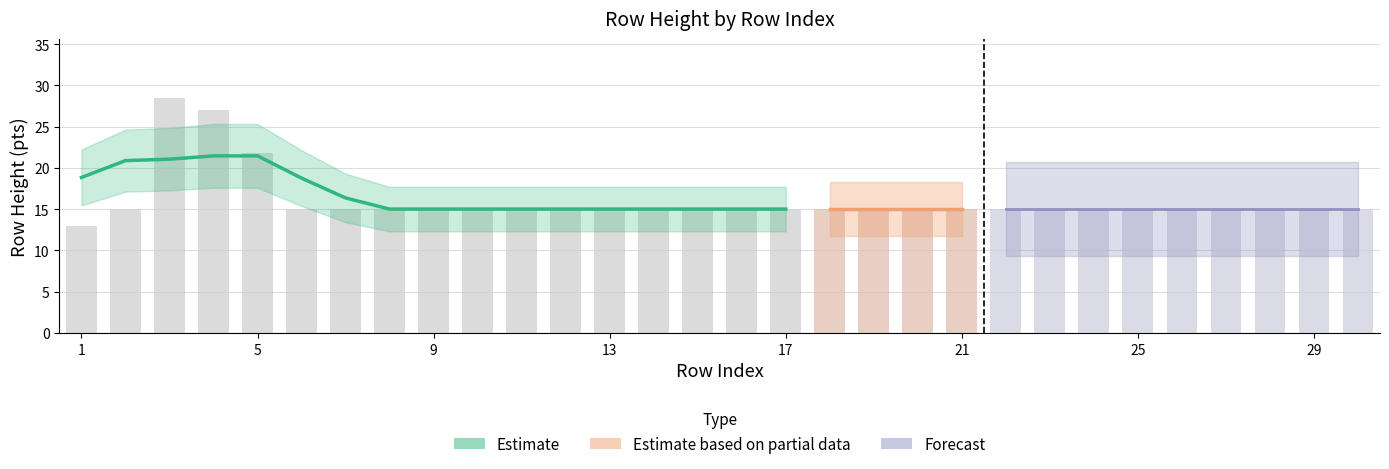

Reading left to right, extract all data points from this chart.

13.0	15.0	28.5	27.0	21.8	15.0	15.0	15.0	15.0	15.0	15.0	15.0	15.0	15.0	15.0	15.0	15.0	15.0	15.0	15.0	15.0	15.0	15.0	15.0	15.0	15.0	15.0	15.0	15.0	15.0